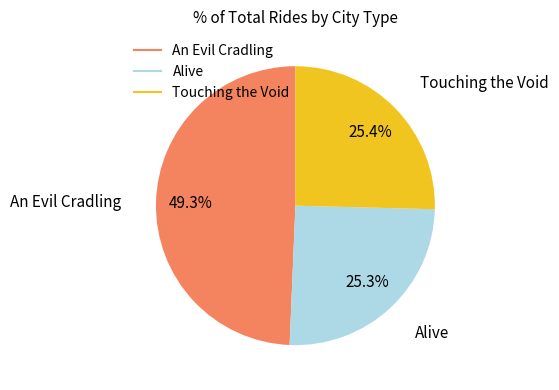

What is the total percentage of An Evil Cradling and Touching the Void?

74.7%